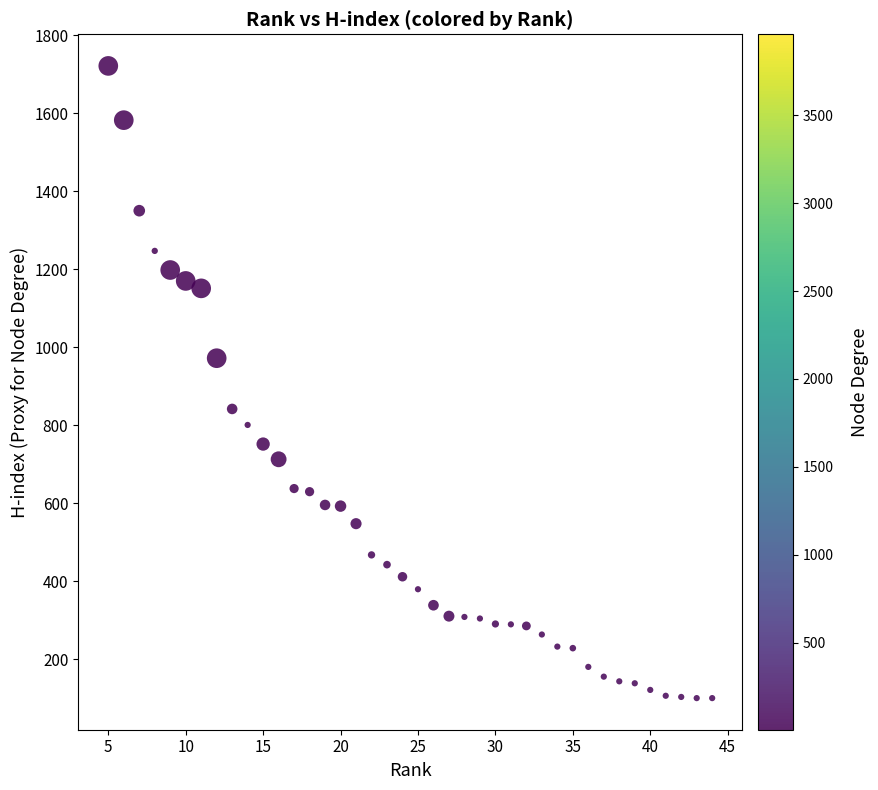

What is the range of X values (max minus min)?

39